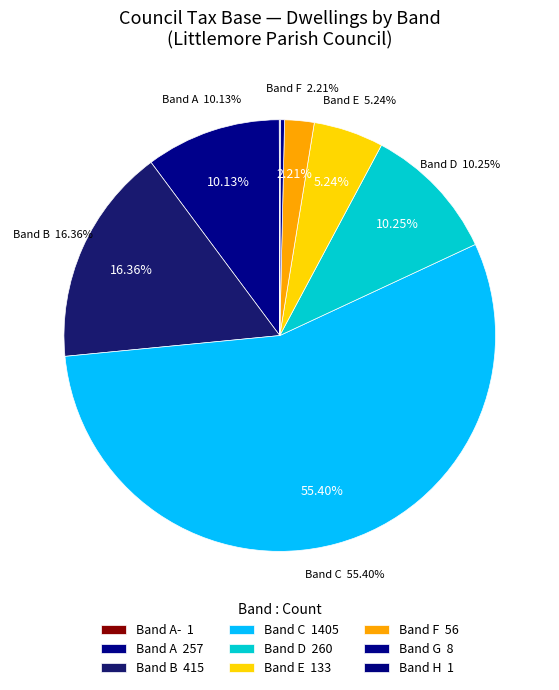

Rank the categories by value from highest to lowest.

Band C, Band B, Band D, Band A, Band E, Band F, Band G, Band A-, Band H